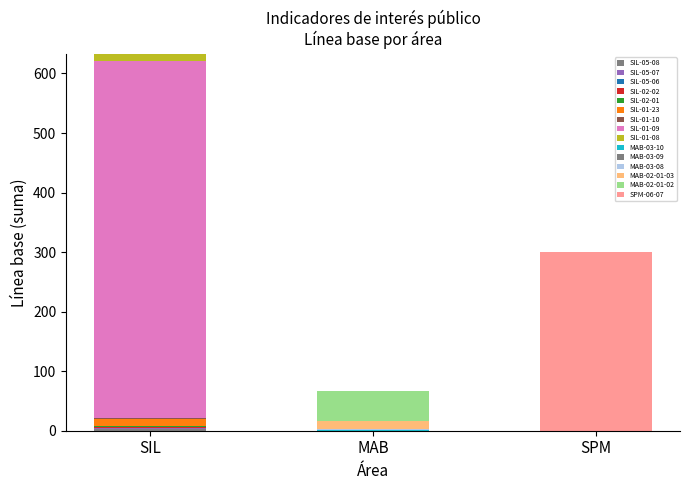

How many distinct data groups are displayed?

15